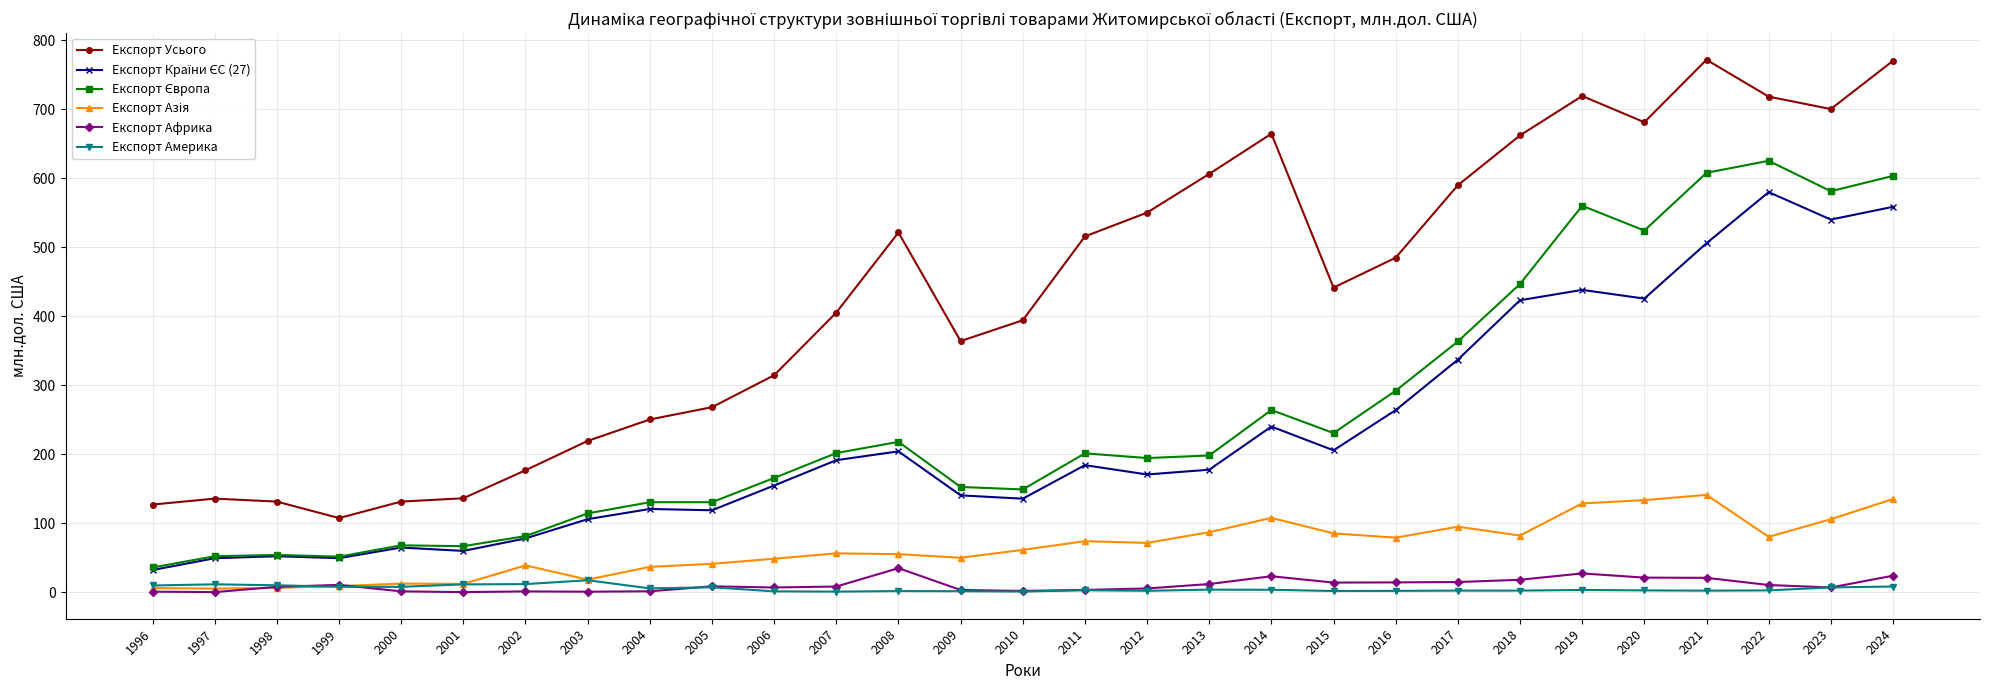

True or false: Експорт Усього has a value of 405.1 at 2007.

True